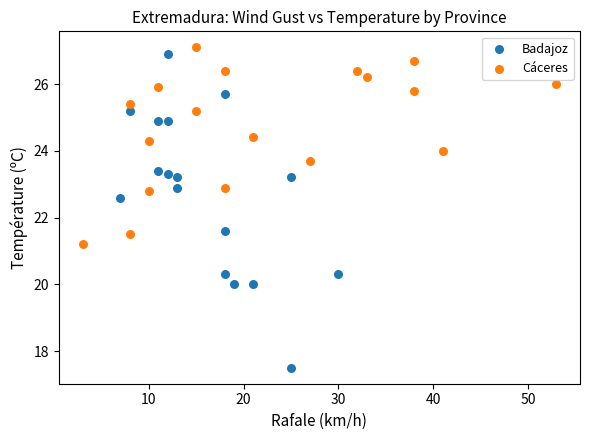

Which series contains the highest Y value?

Cáceres